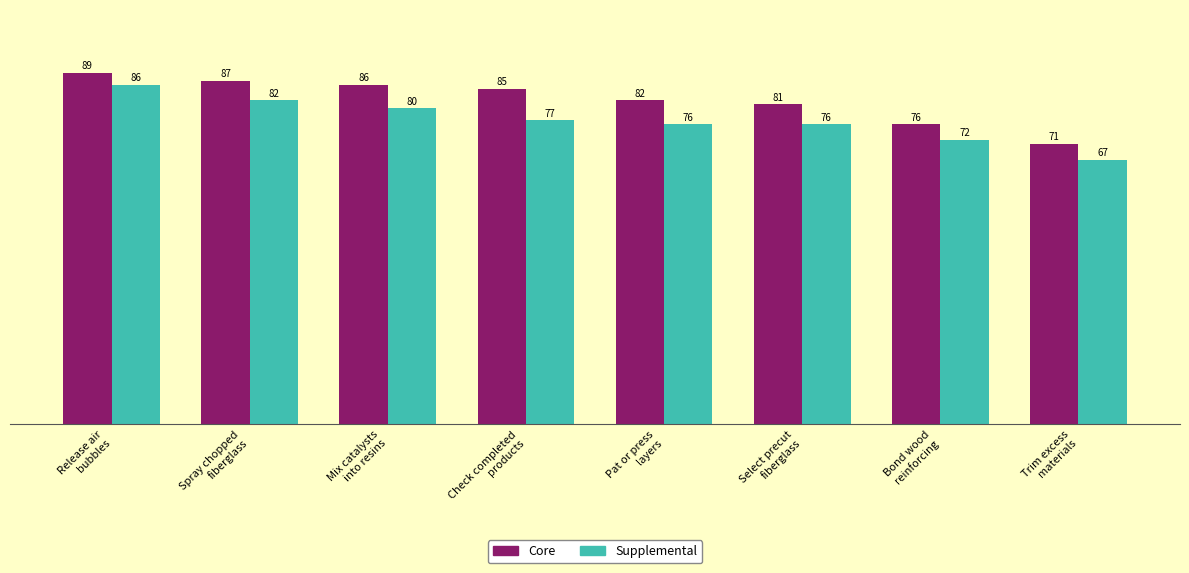

What is the average value of the Core series?

82